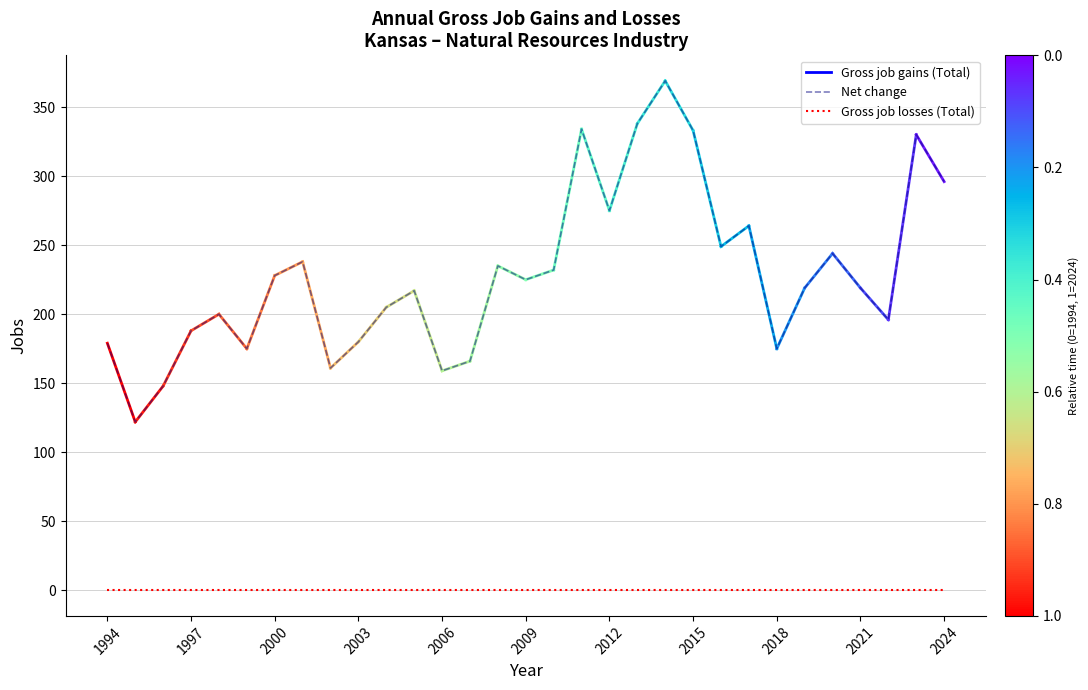

True or false: Gross job losses (Total) and Net change cross at least once.

False